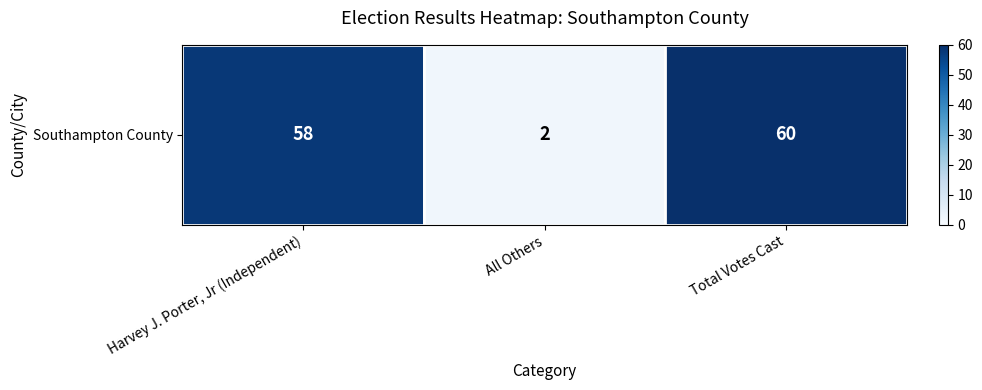

Reading left to right, what are all the values shown in this chart?

Harvey J. Porter, Jr (Independent)=58	All Others=2	Total Votes Cast=60